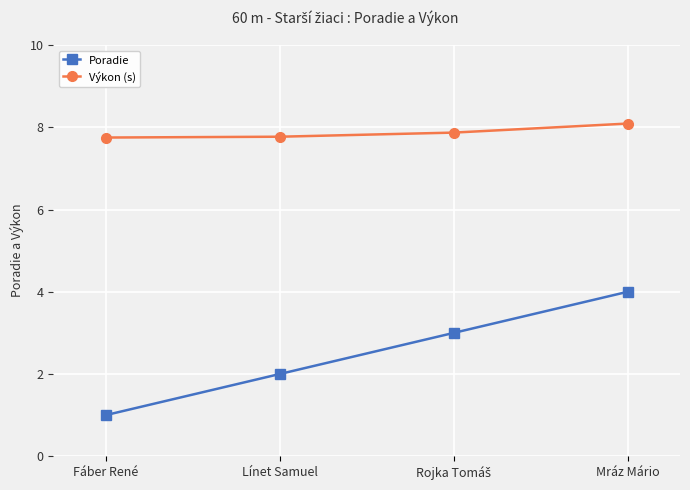

Rank the series by their maximum value, from lowest to highest.

Poradie, Výkon (s)